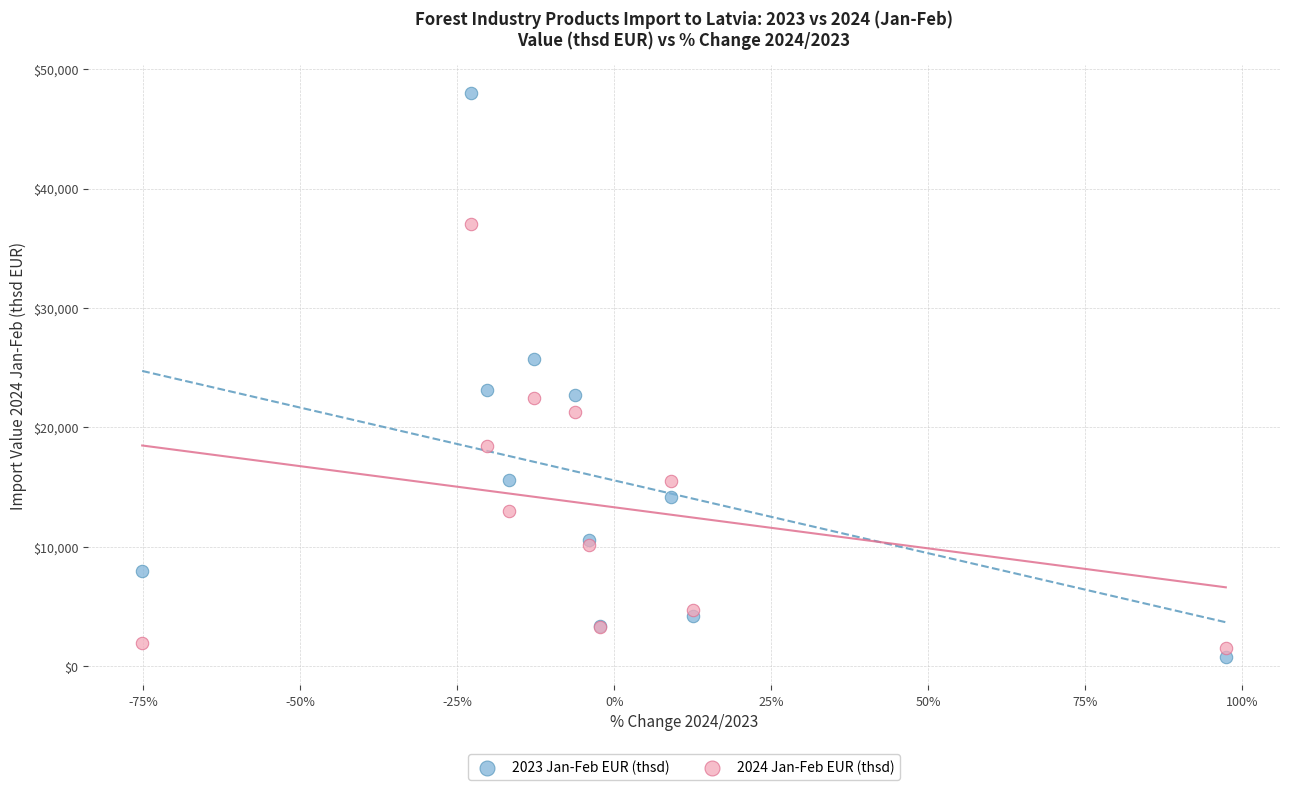

Which series contains the highest Y value?

2023 Jan-Feb EUR (thsd)